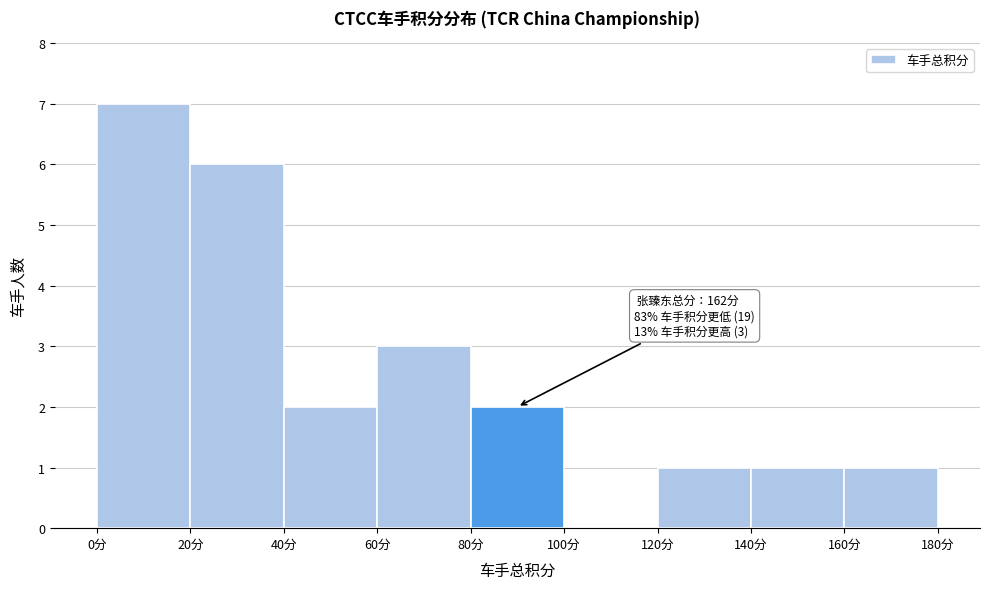

Over which range of the x-axis is the bar tallest?

0 to 20